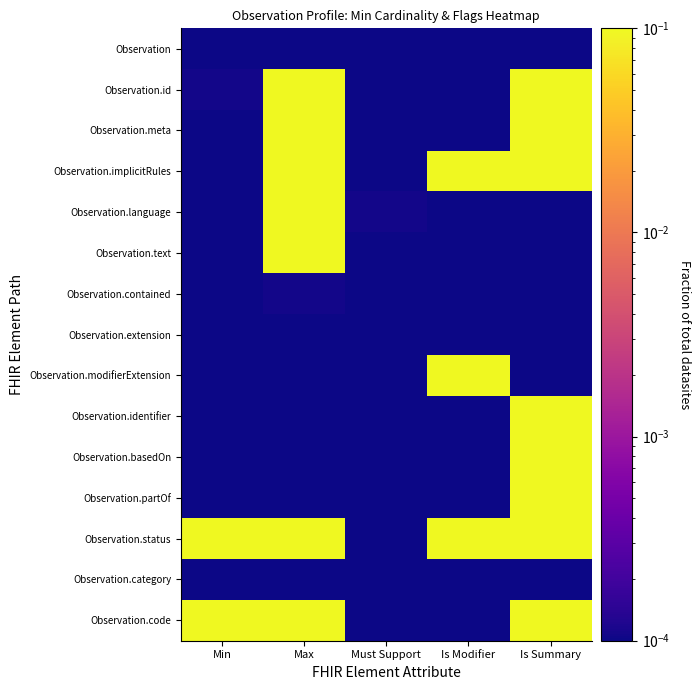

Reading left to right, list all the values displayed in this chart.

Observation: Min=0.0	Max=0.0	Must Support=0.0	Is Modifier=0.0	Is Summary=0.0
Observation.id: Min=0.0	Max=0.1	Must Support=0.0	Is Modifier=0.0	Is Summary=0.1
Observation.meta: Min=0.0	Max=0.1	Must Support=0.0	Is Modifier=0.0	Is Summary=0.1
Observation.implicitRules: Min=0.0	Max=0.1	Must Support=0.0	Is Modifier=0.1	Is Summary=0.1
Observation.language: Min=0.0	Max=0.1	Must Support=0.0	Is Modifier=0.0	Is Summary=0.0
Observation.text: Min=0.0	Max=0.1	Must Support=0.0	Is Modifier=0.0	Is Summary=0.0
Observation.contained: Min=0.0	Max=0.0	Must Support=0.0	Is Modifier=0.0	Is Summary=0.0
Observation.extension: Min=0.0	Max=0.0	Must Support=0.0	Is Modifier=0.0	Is Summary=0.0
Observation.modifierExtension: Min=0.0	Max=0.0	Must Support=0.0	Is Modifier=0.1	Is Summary=0.0
Observation.identifier: Min=0.0	Max=0.0	Must Support=0.0	Is Modifier=0.0	Is Summary=0.1
Observation.basedOn: Min=0.0	Max=0.0	Must Support=0.0	Is Modifier=0.0	Is Summary=0.1
Observation.partOf: Min=0.0	Max=0.0	Must Support=0.0	Is Modifier=0.0	Is Summary=0.1
Observation.status: Min=0.1	Max=0.1	Must Support=0.0	Is Modifier=0.1	Is Summary=0.1
Observation.category: Min=0.0	Max=0.0	Must Support=0.0	Is Modifier=0.0	Is Summary=0.0
Observation.code: Min=0.1	Max=0.1	Must Support=0.0	Is Modifier=0.0	Is Summary=0.1